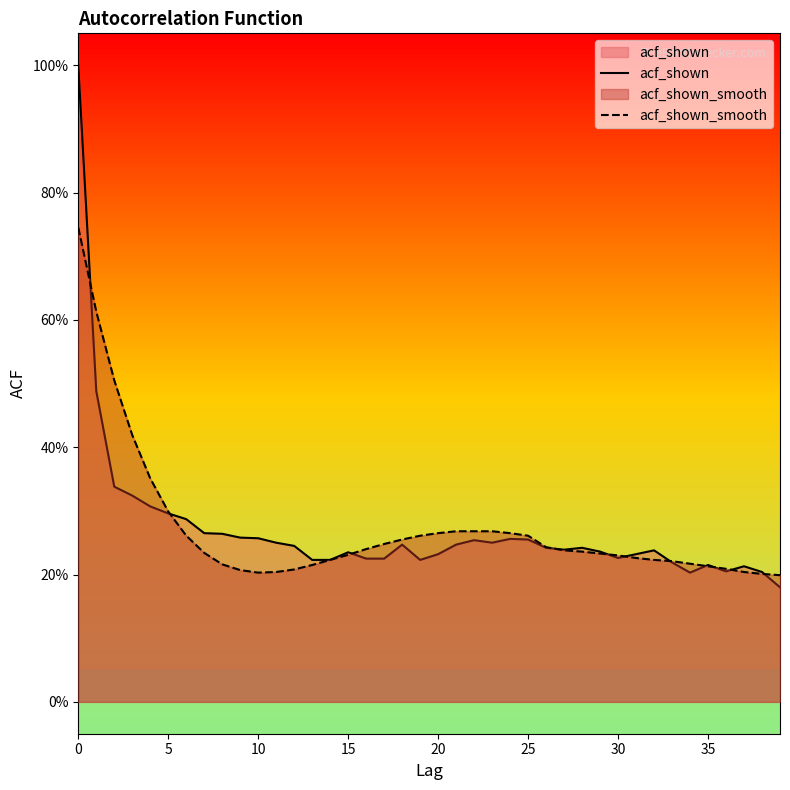

How many data points does each series have?

40